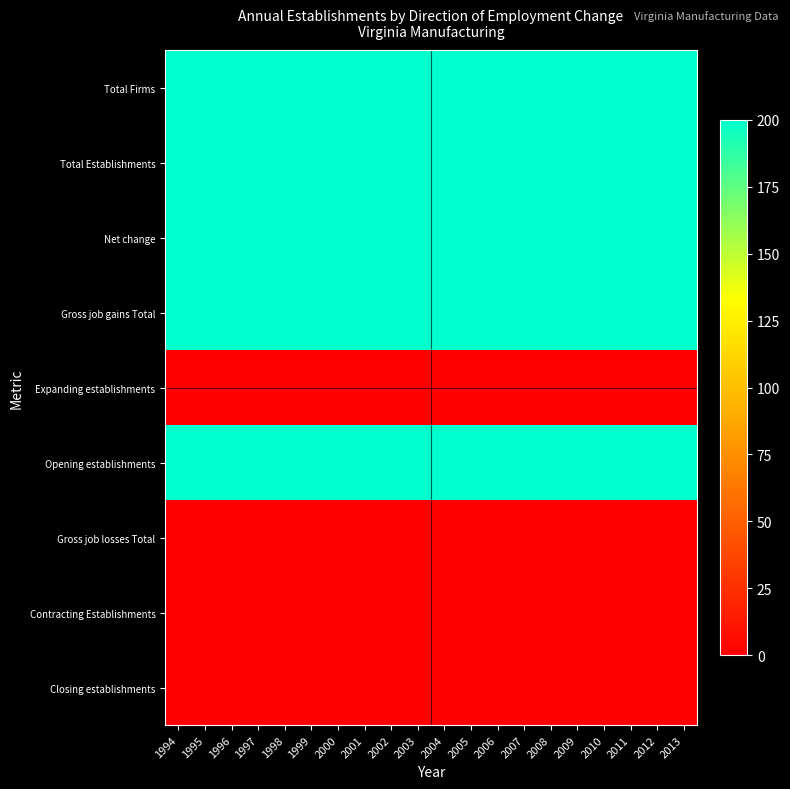

What is the difference between the highest and lowest values at 2001?

200